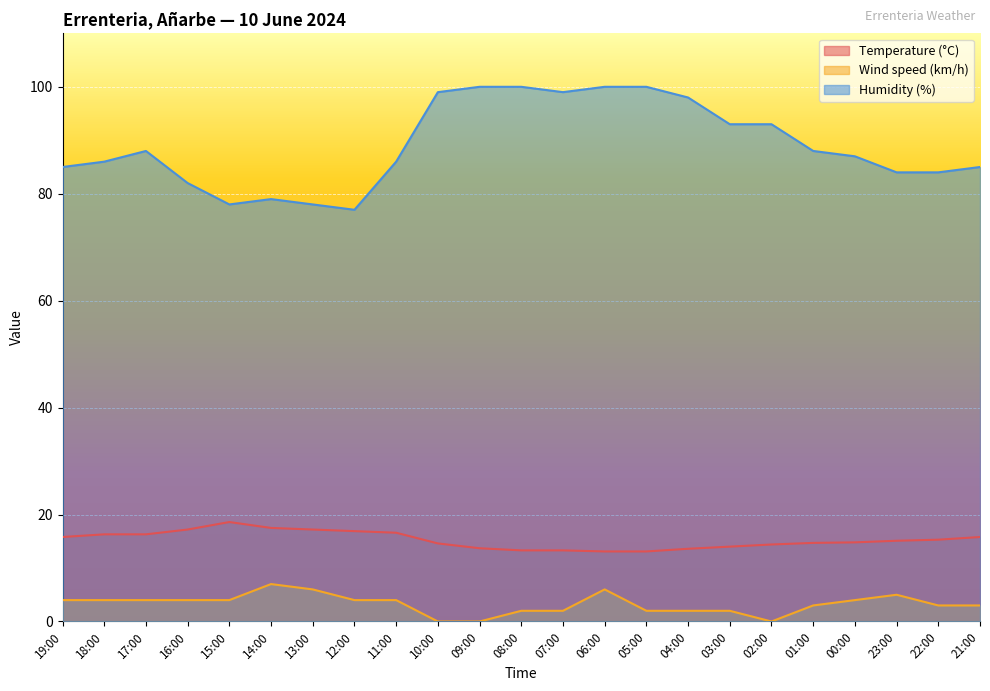

What is the value of the Humidity (%) point at the 3rd from the left?

88.0